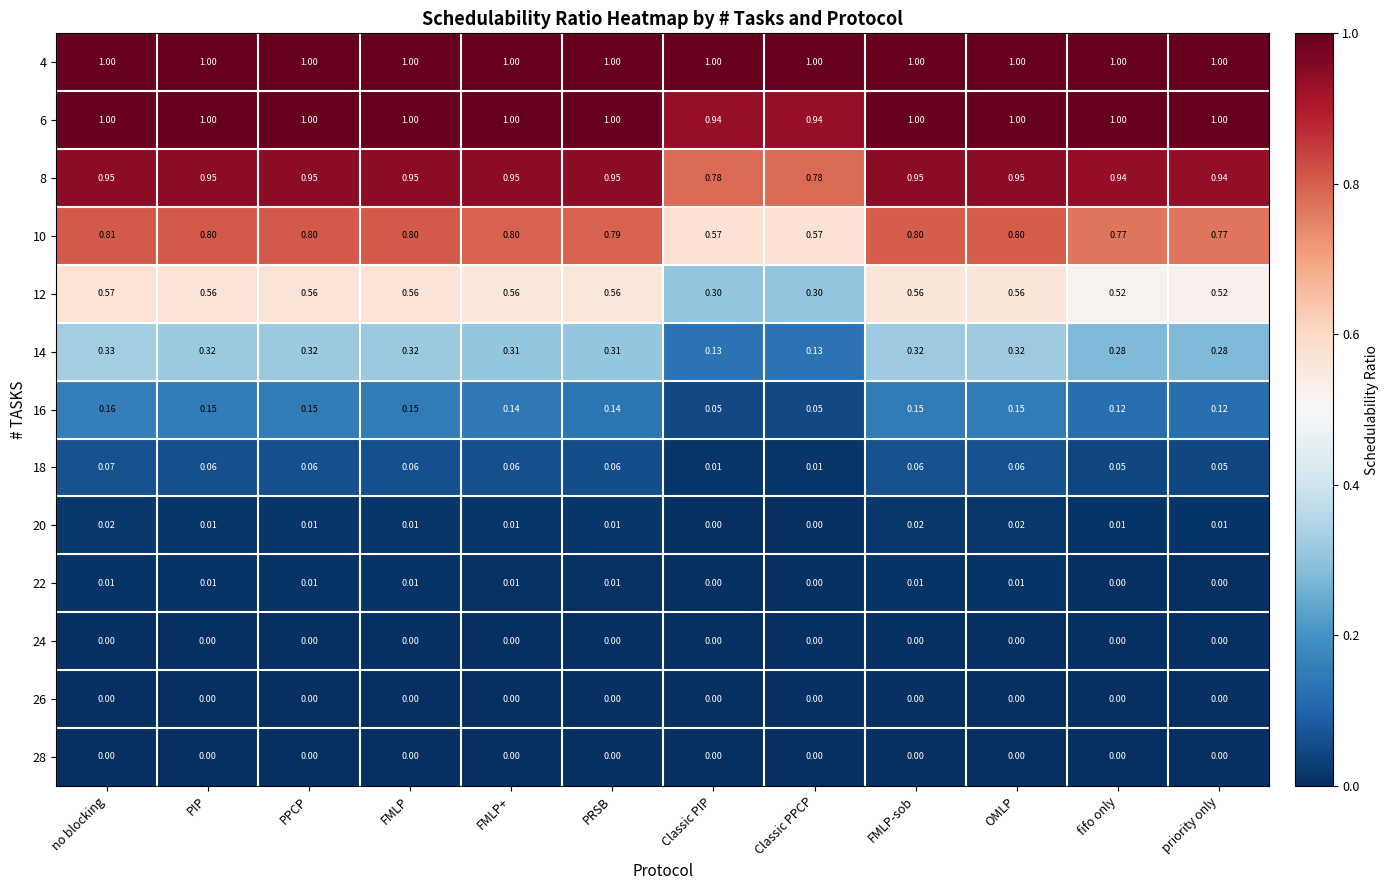

Is the value of 20 at FMLP greater than the value of 8 at Classic PPCP?

No